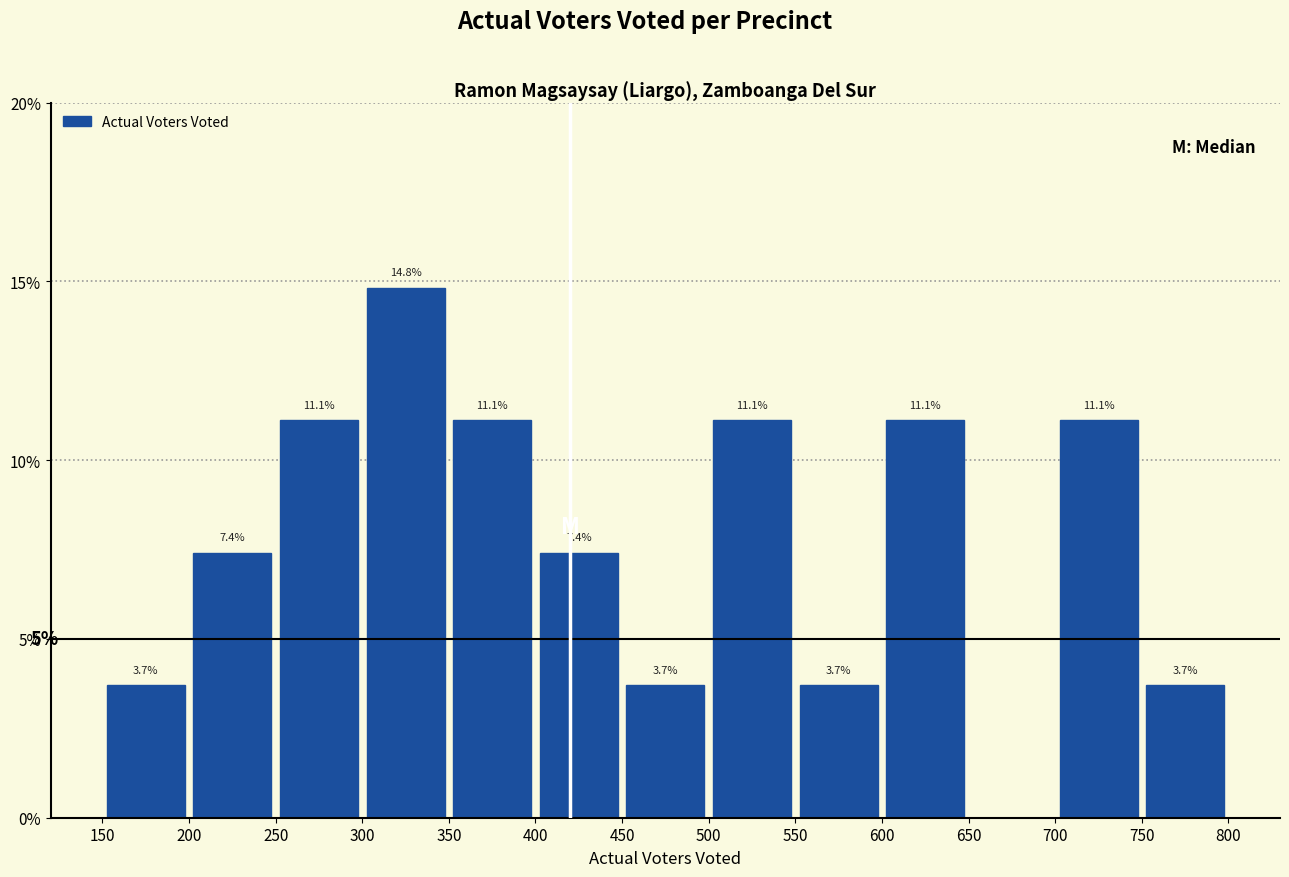

Which range on the x-axis has the tallest bar?

300 to 350